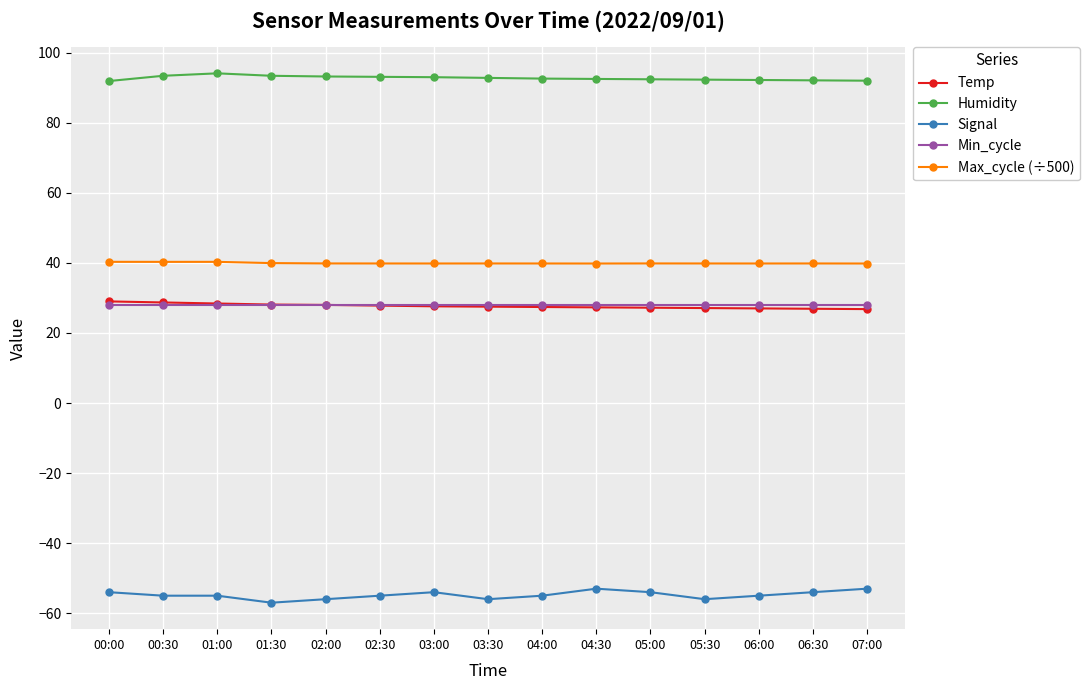

What are all the series names shown in the legend?

Temp, Humidity, Signal, Min_cycle, Max_cycle (÷500)